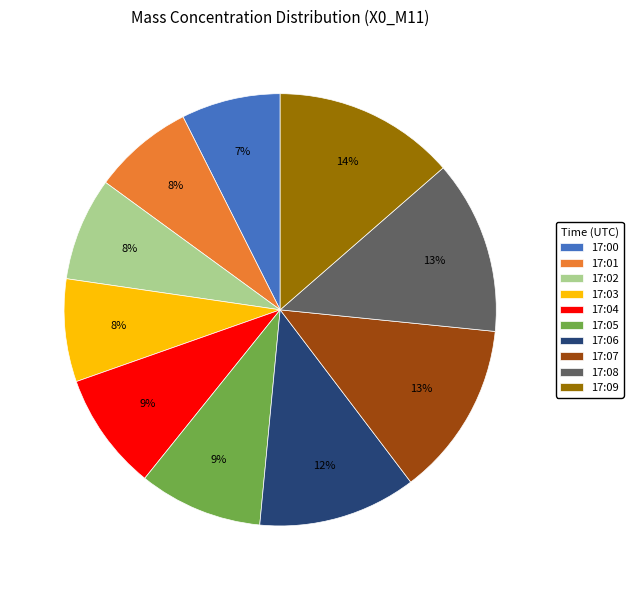

How many segments does this pie chart have?

10